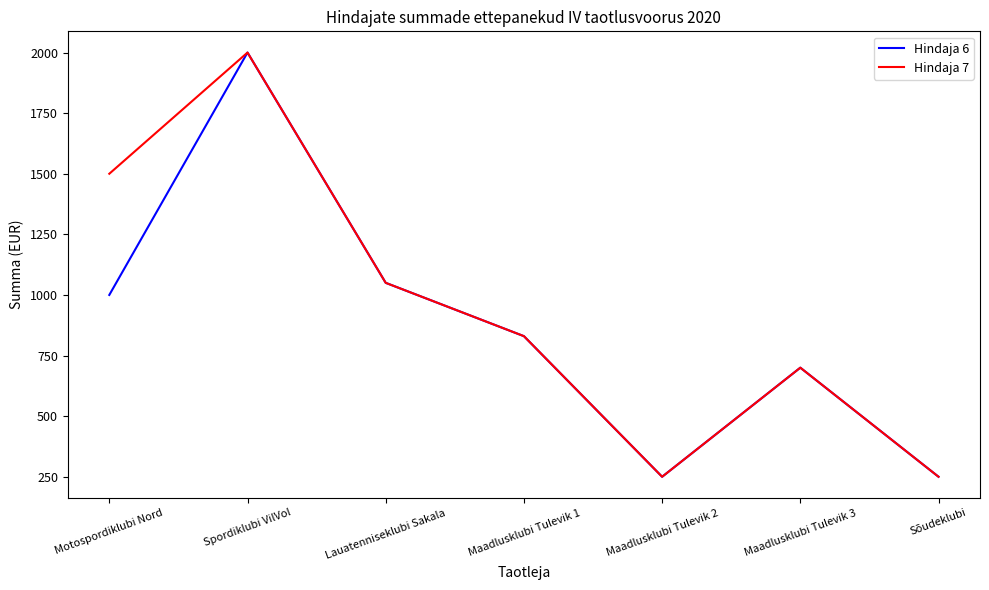

Where is Hindaja 6 nearest to the value 1125?

Lauatenniseklubi Sakala